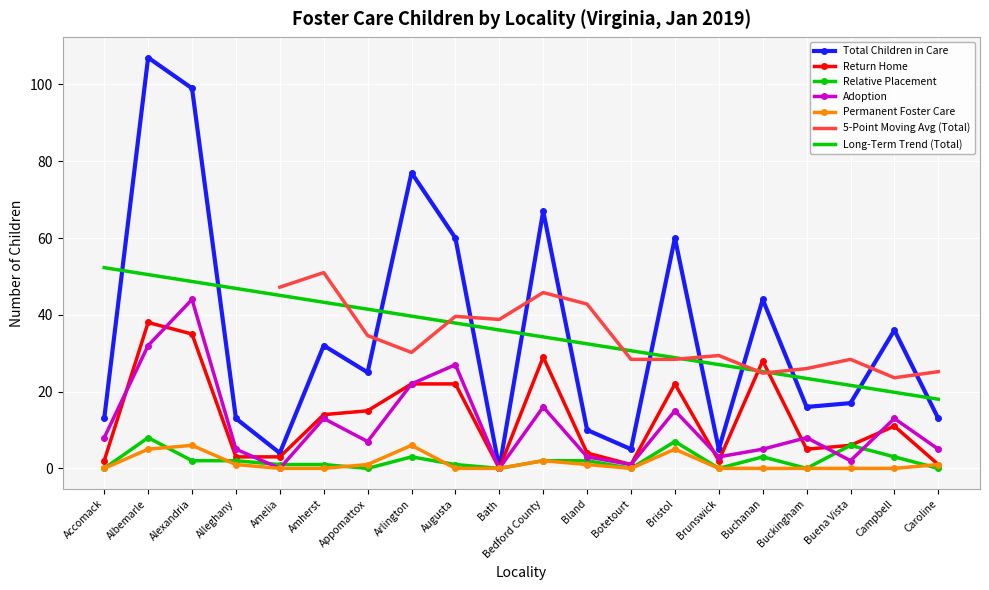

At which label is Total Children in Care closest to 53?

Augusta